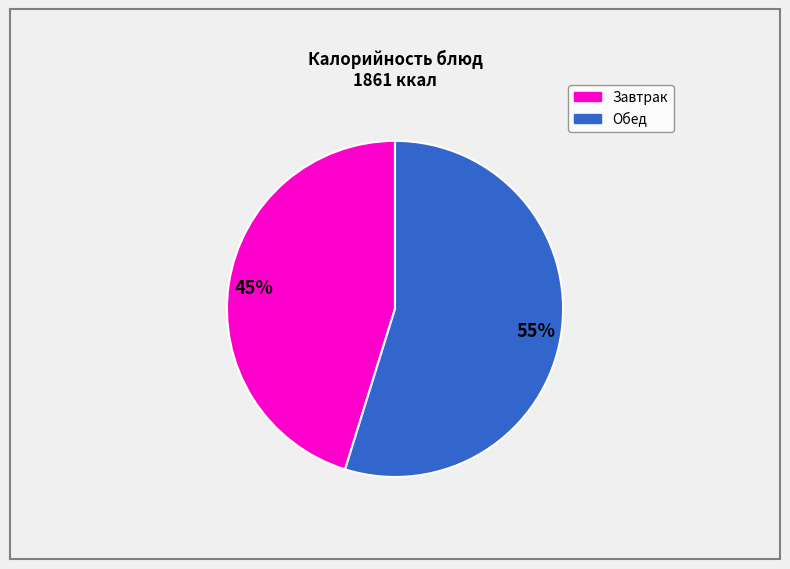

Rank the categories by value from highest to lowest.

Обед, Завтрак